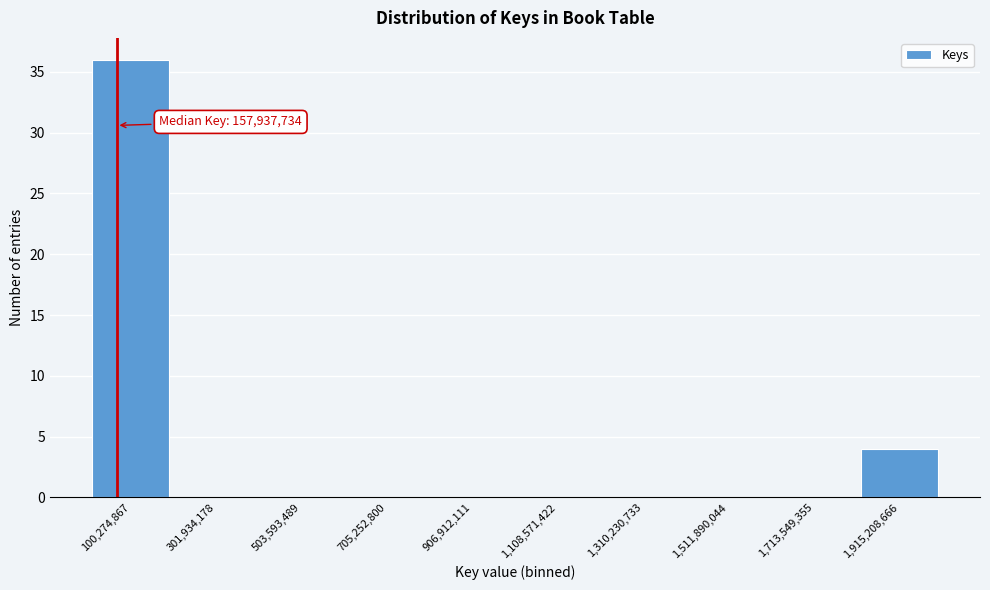

Reading left to right, extract all data points from this chart.

100,274,867=36	301,934,178=0	503,593,489=0	705,252,800=0	906,912,111=0	1,108,571,422=0	1,310,230,733=0	1,511,890,044=0	1,713,549,355=0	1,915,208,666=4